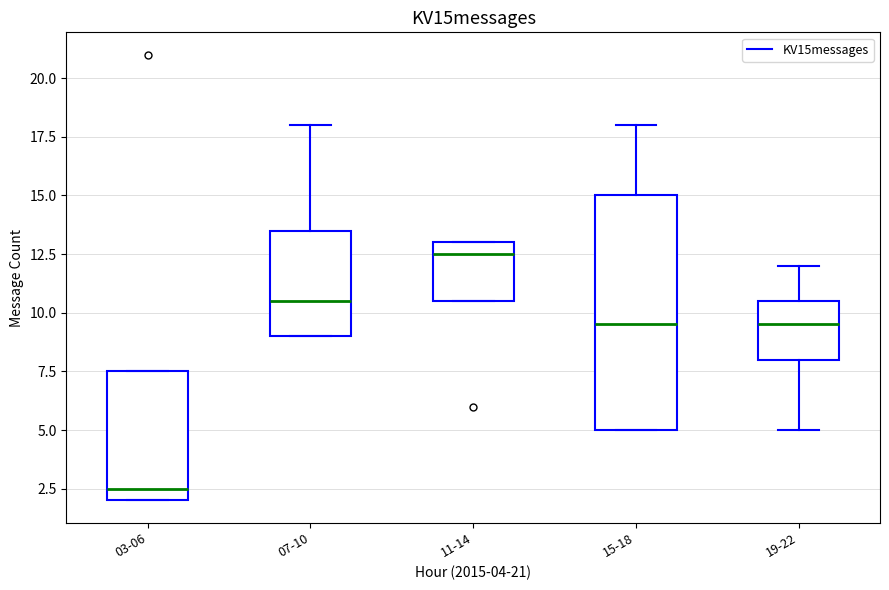

Reading left to right, transcribe this box plot: for each box, give where its median line is, the range the box spans, and where its two whiskers end, as read against the y-axis. The values are not printed on the chart, so give them approximately, as read against the axis.

03-06: median 2.5, box 2.0 to 7.5, whiskers 2.0 to 7.5
07-10: median 10.5, box 9.0 to 13.5, whiskers 9.0 to 18.0
11-14: median 12.5, box 10.5 to 13.0, whiskers 10.5 to 13.0
15-18: median 9.5, box 5.0 to 15.0, whiskers 5.0 to 18.0
19-22: median 9.5, box 8.0 to 10.5, whiskers 5.0 to 12.0